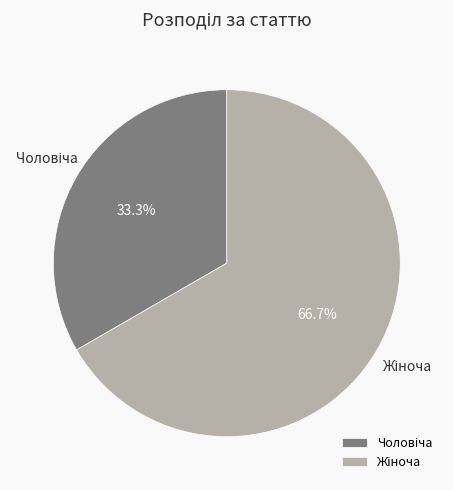

How many segments does this pie chart have?

2